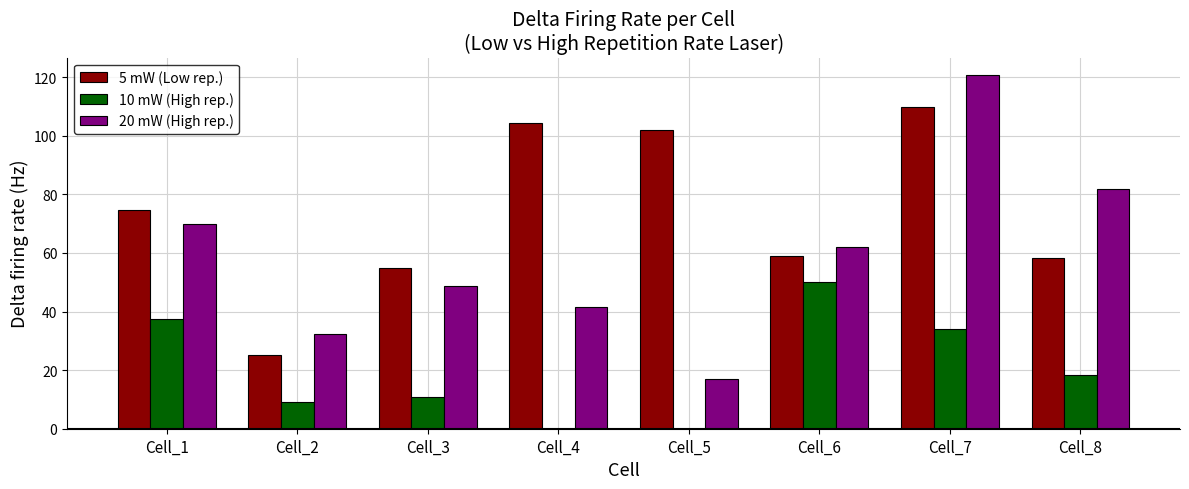

Are the bars grouped side by side (vs. stacked)?

Yes